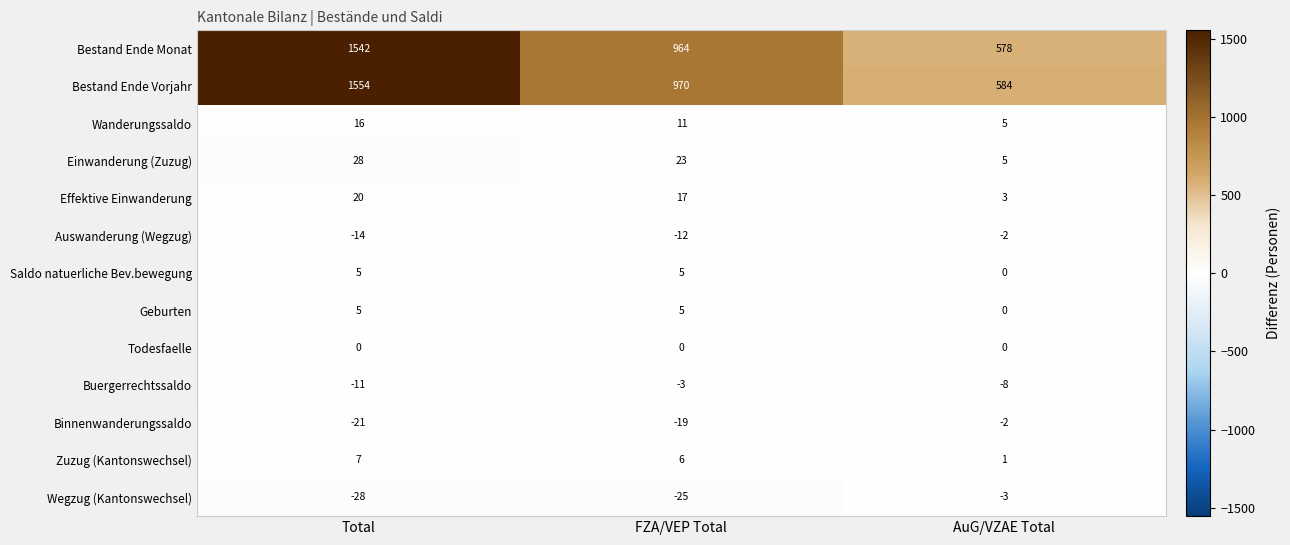

At which label does Bestand Ende Vorjahr reach its peak?

Total